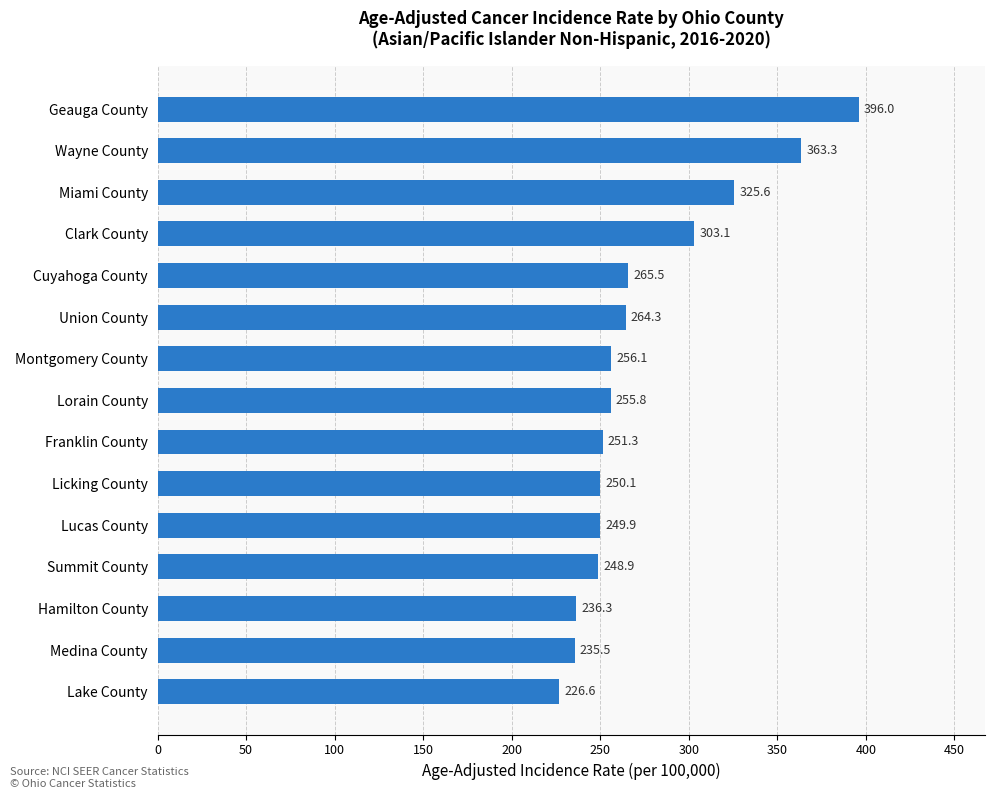

Between Lucas County and Hamilton County, which is larger?

Lucas County